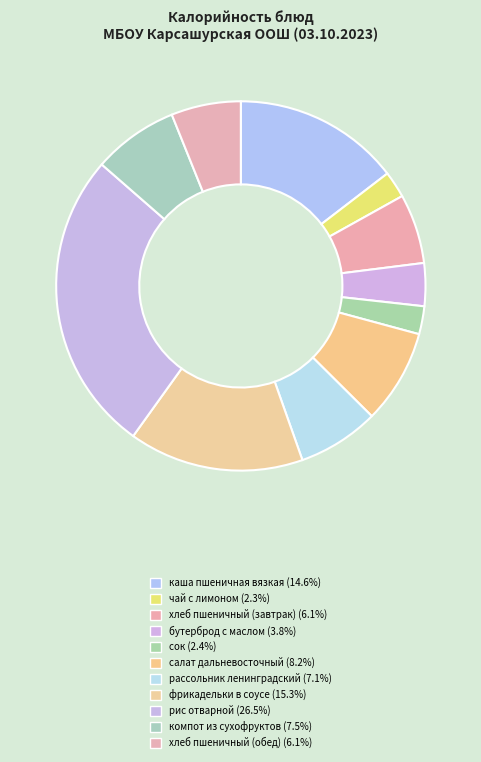

Combined, do чай с лимоном and хлеб пшеничный (завтрак) account for over 50%?

No